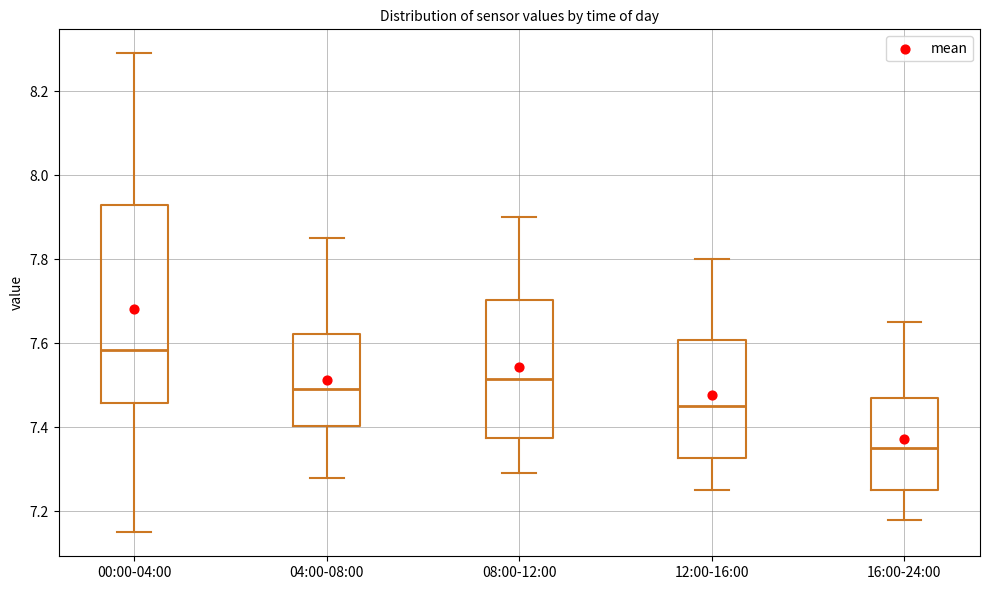

Comparing the boxes themselves (not the whiskers), which one is the tallest?

00:00-04:00